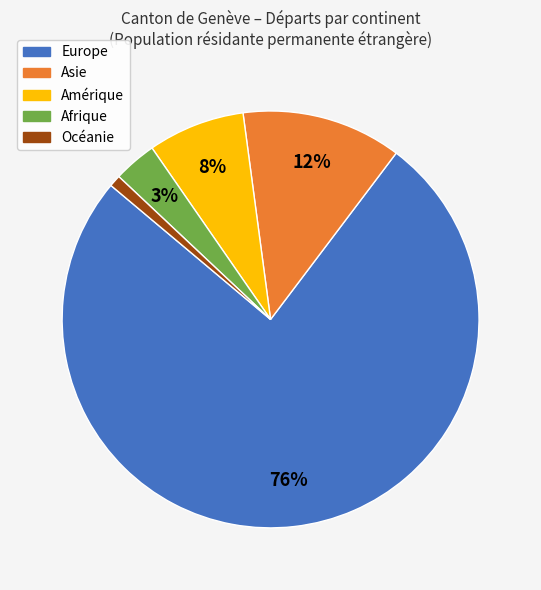

How many segments does this pie chart have?

5